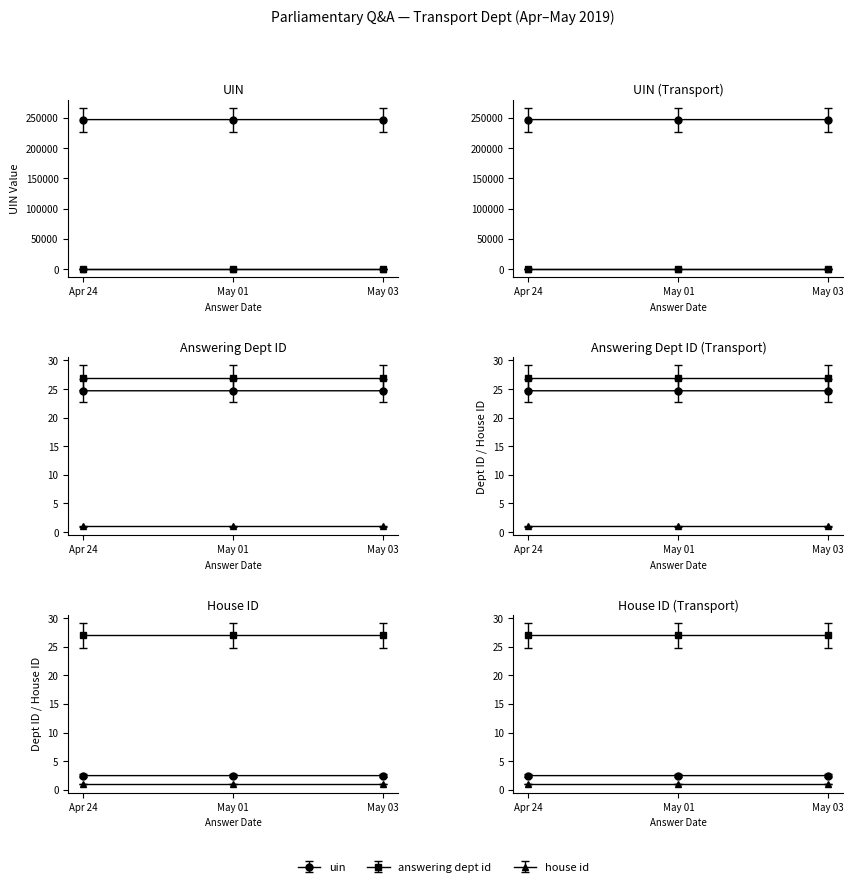

What is the total value across all series at 2019-05-03?

247068